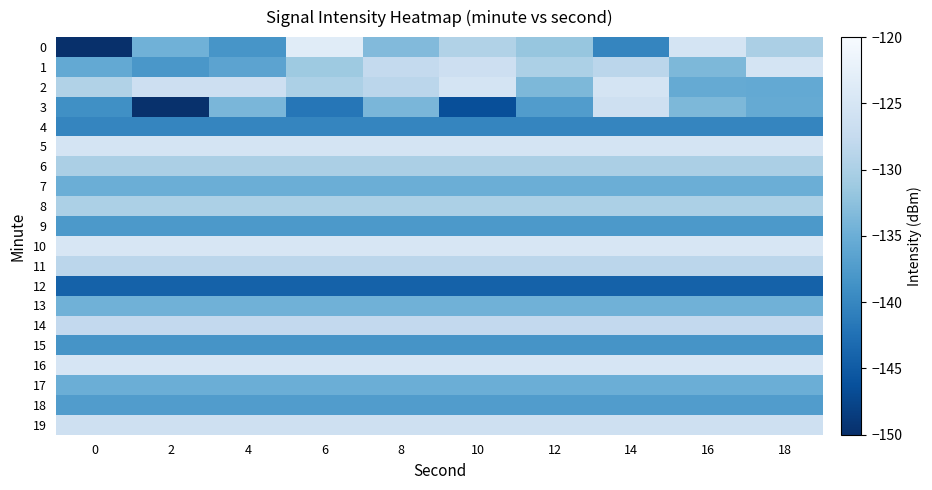

How many series are shown in this chart?

20